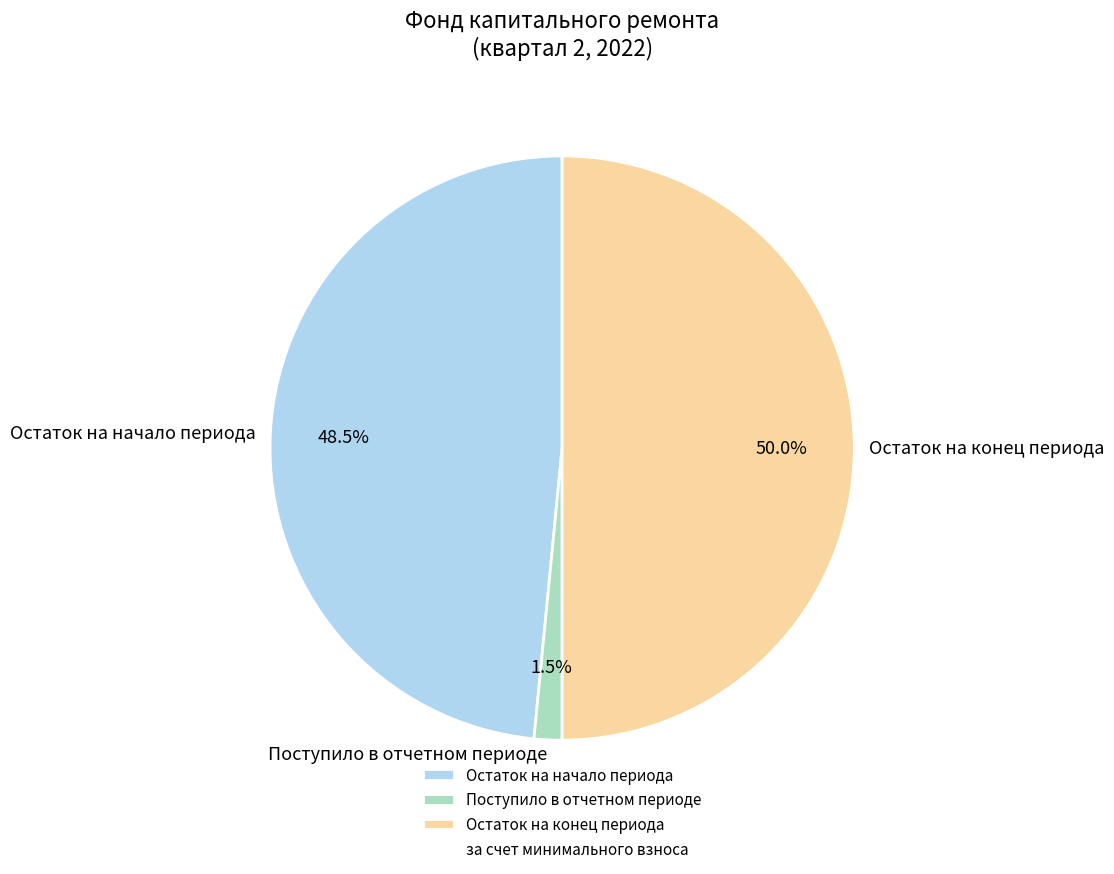

Between Остаток на начало периода and Остаток на конец периода, which is larger?

Остаток на конец периода